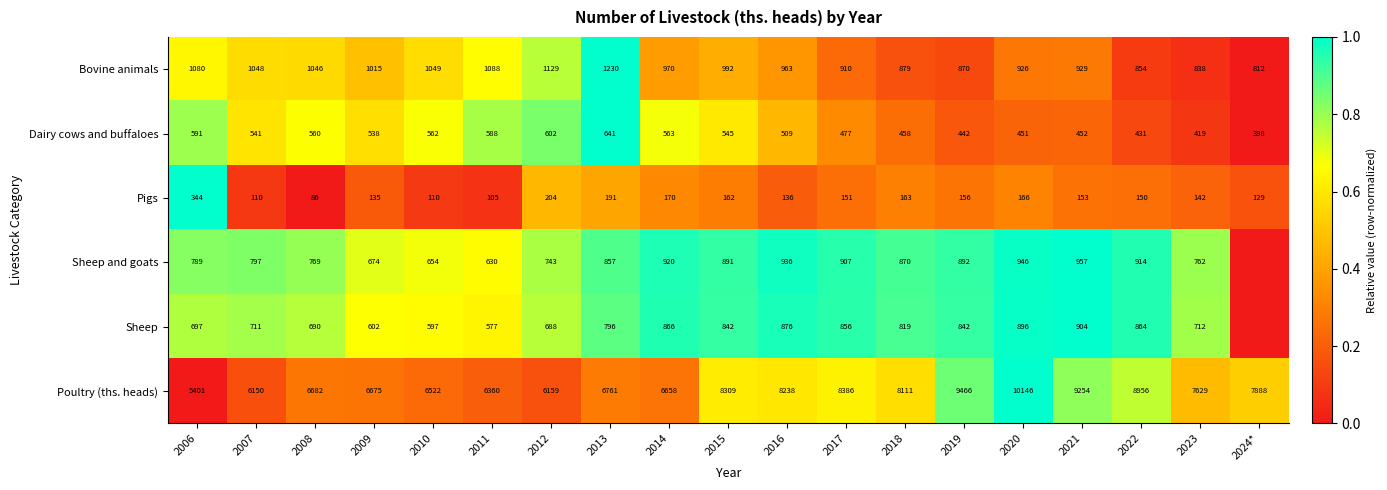

Where does the Pigs series first go above 151?

2006